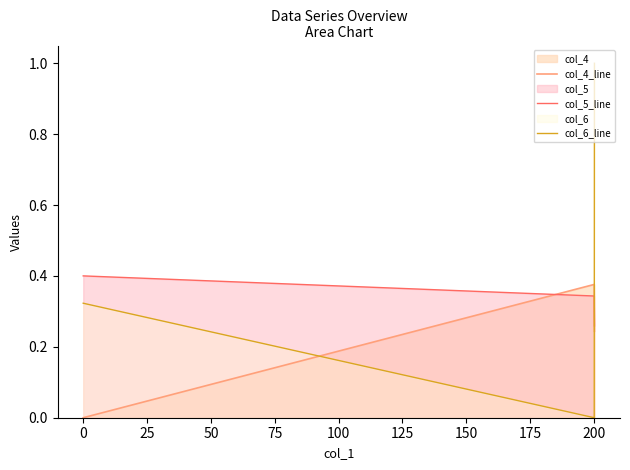

Rank the series by their average value, from lowest to highest.

col_4_line, col_5_line, col_6_line